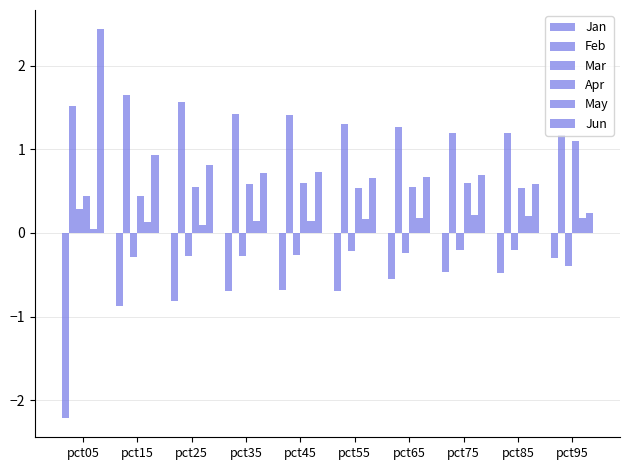

Rank the series at pct85 from highest to lowest value.

Feb, Jun, Apr, May, Mar, Jan